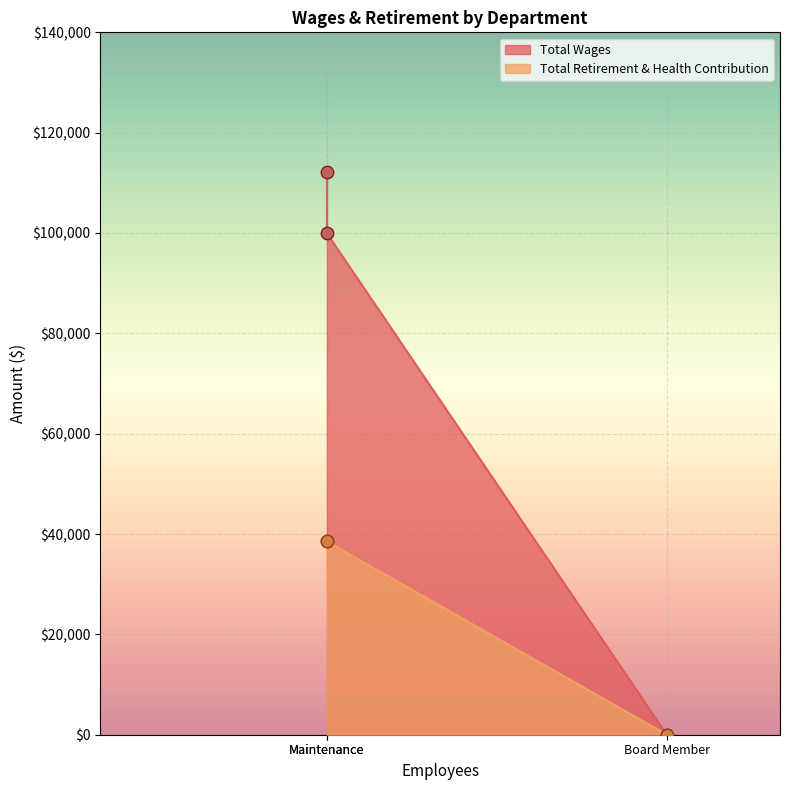

Which series has the largest total across all categories?

Total Wages